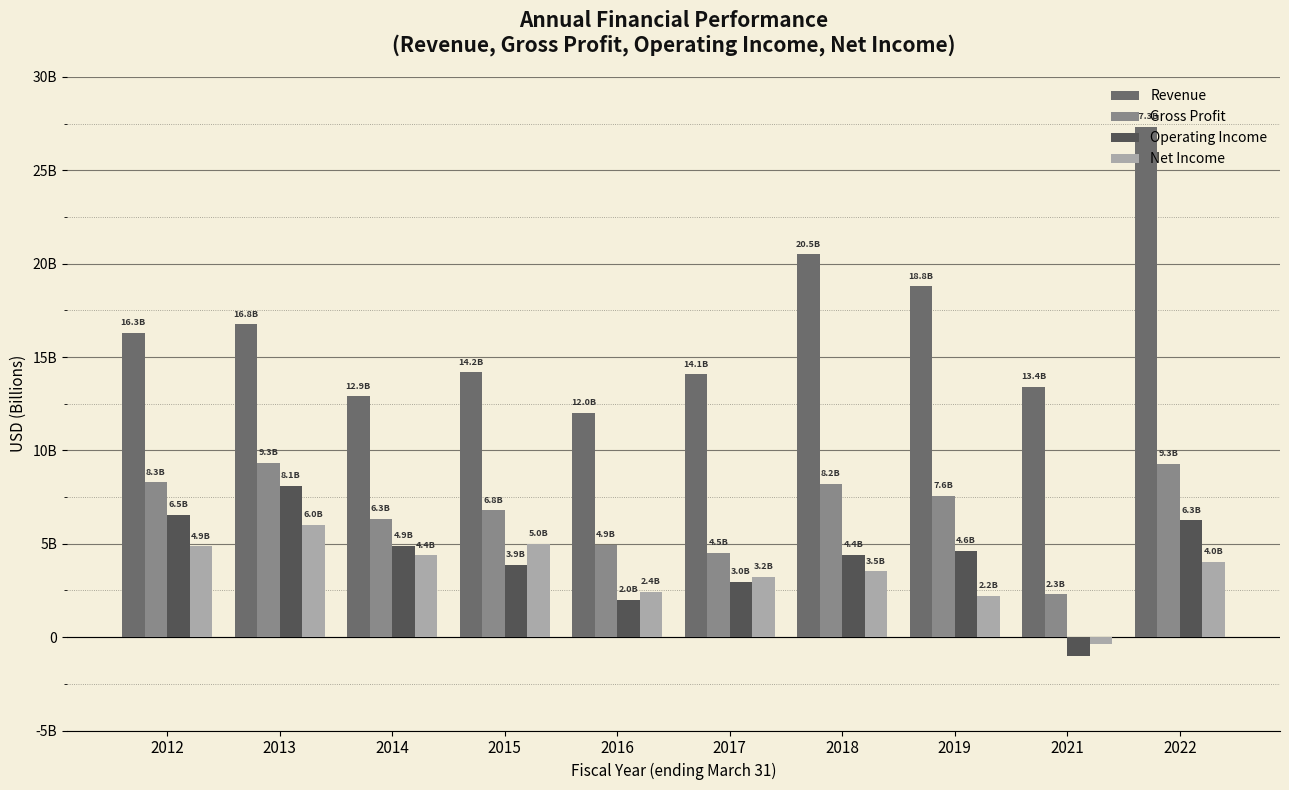

Are the bars horizontal?

No